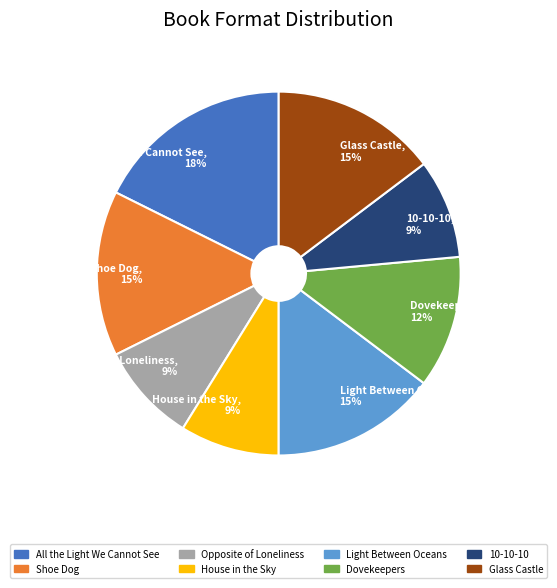

Do Shoe Dog and House in the Sky together represent more than half of the pie?

No